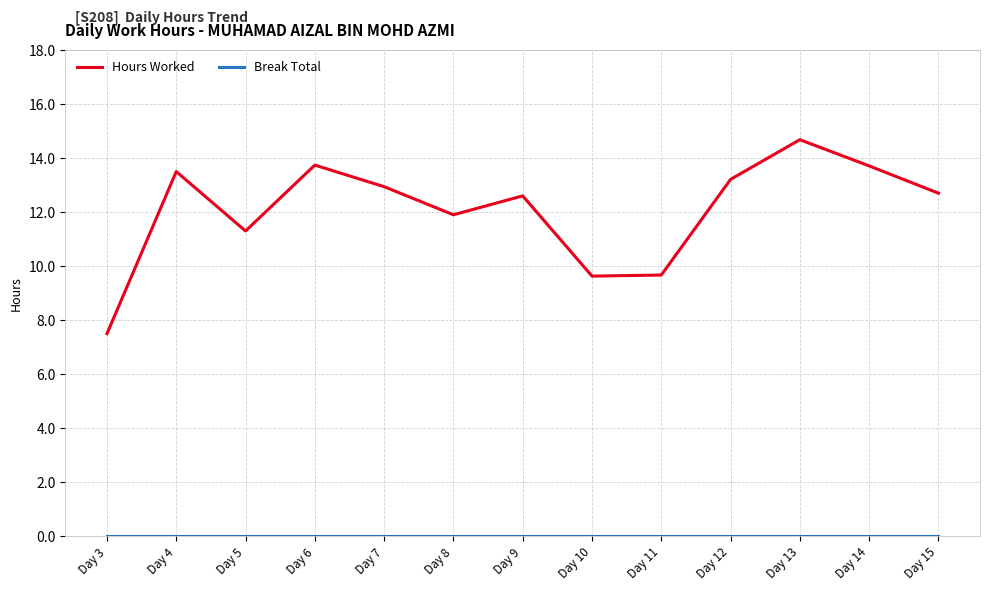

What is the difference between the maximum and minimum values in the Hours Worked series?

7.2